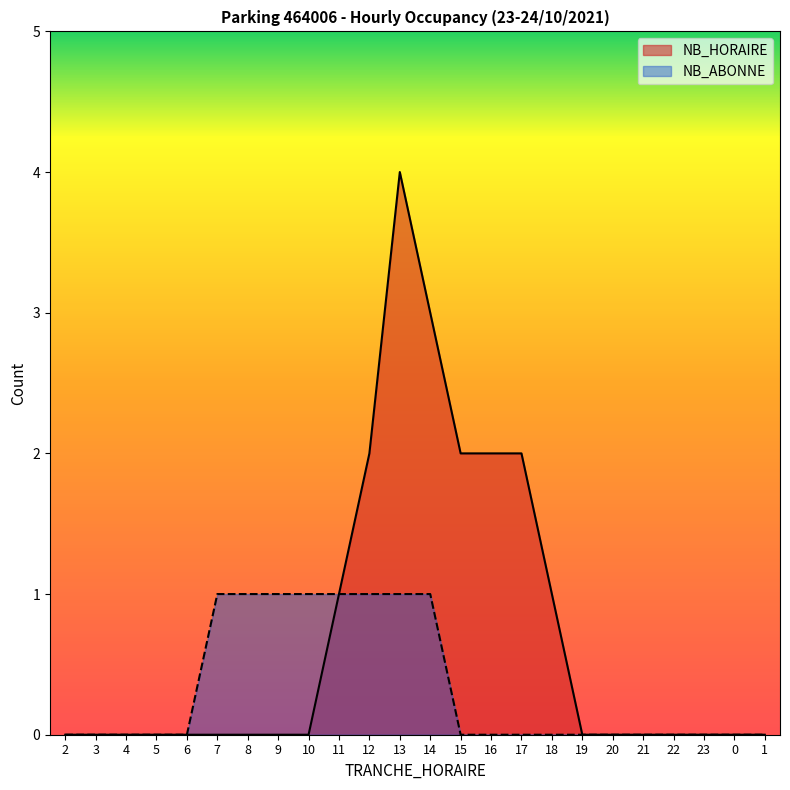

True or false: NB_HORAIRE has more than 2 points higher than both neighbors.

False